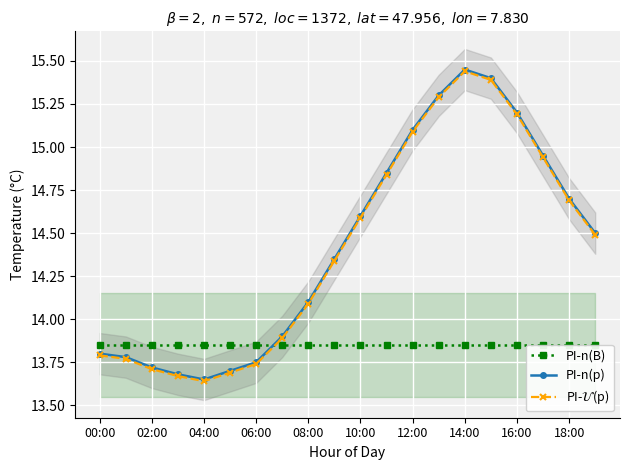

Which category has the highest value in the PI-n(p) series?

14:00